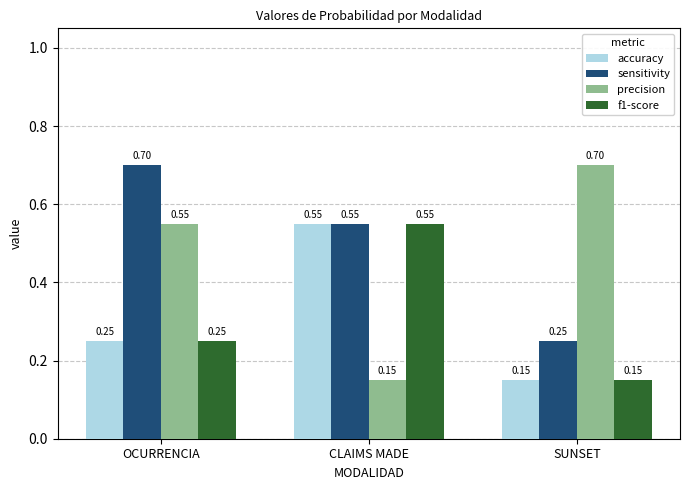

Rank the categories by sensitivity value from highest to lowest.

OCURRENCIA, CLAIMS MADE, SUNSET